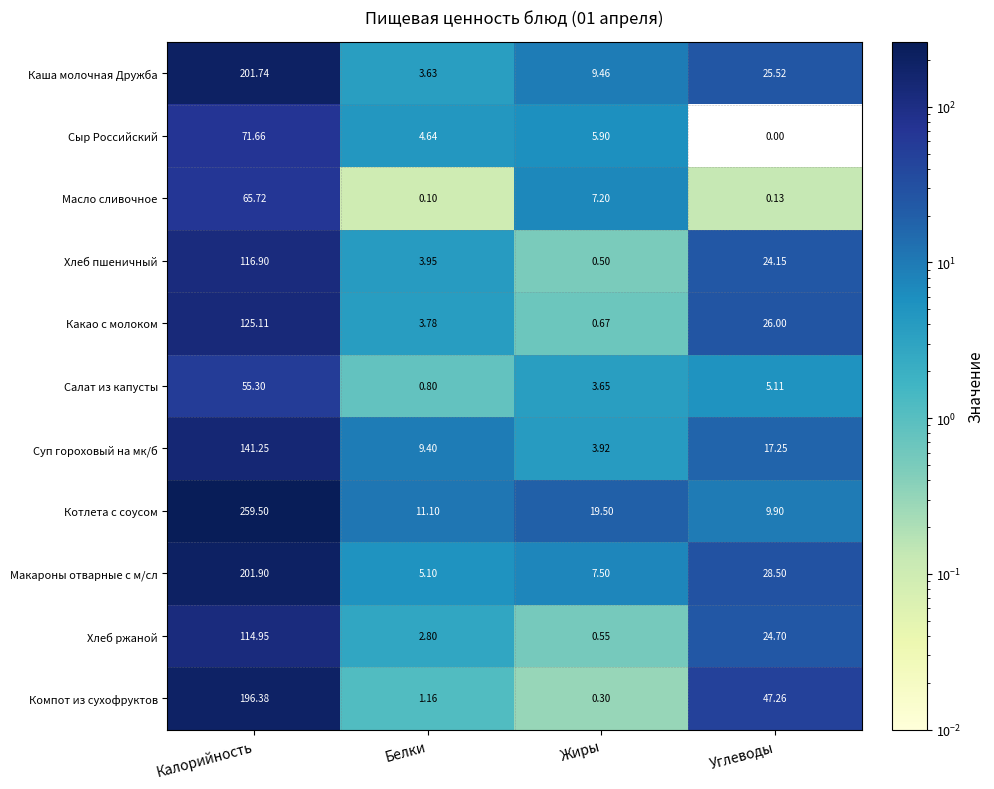

Rank the categories by Масло сливочное value from lowest to highest.

Белки, Углеводы, Жиры, Калорийность